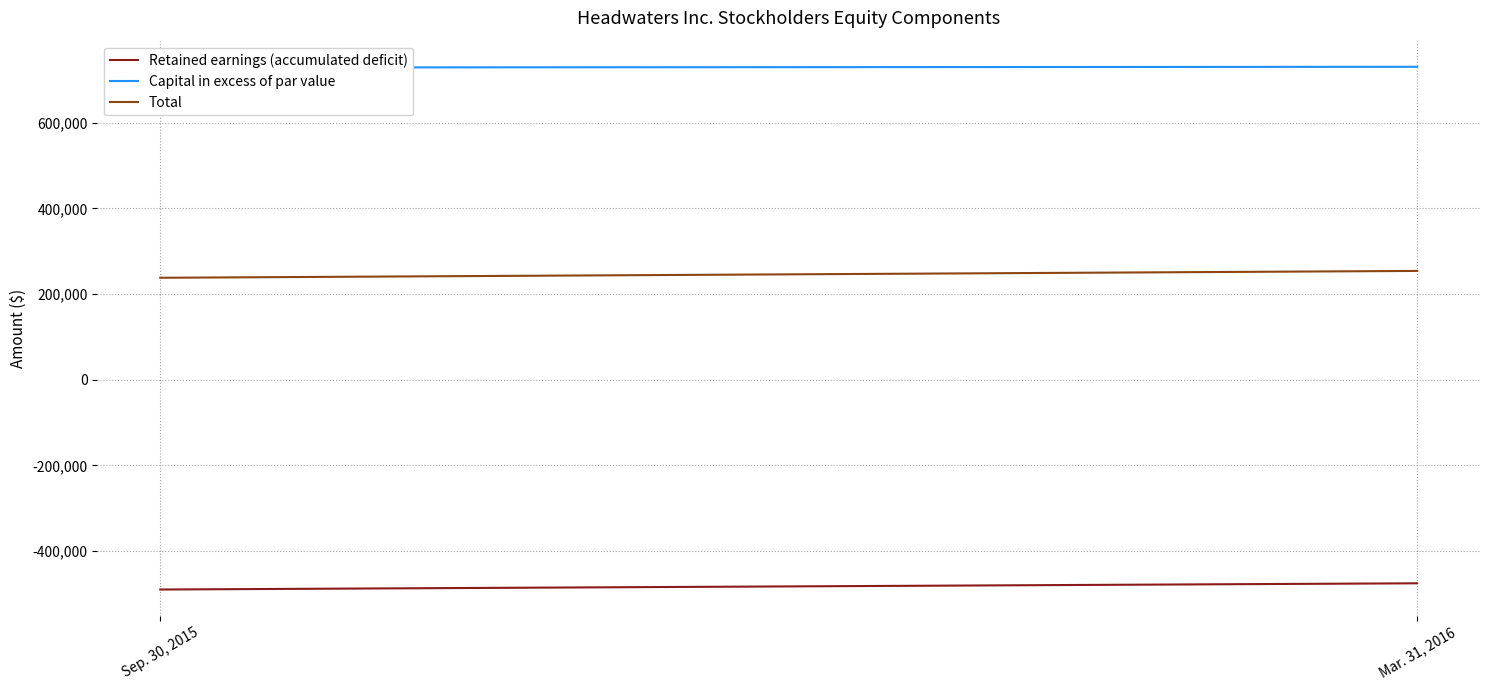

What is the approximate value of Retained earnings (accumulated deficit) at Sep. 30, 2015, to the nearest 10?

-489890